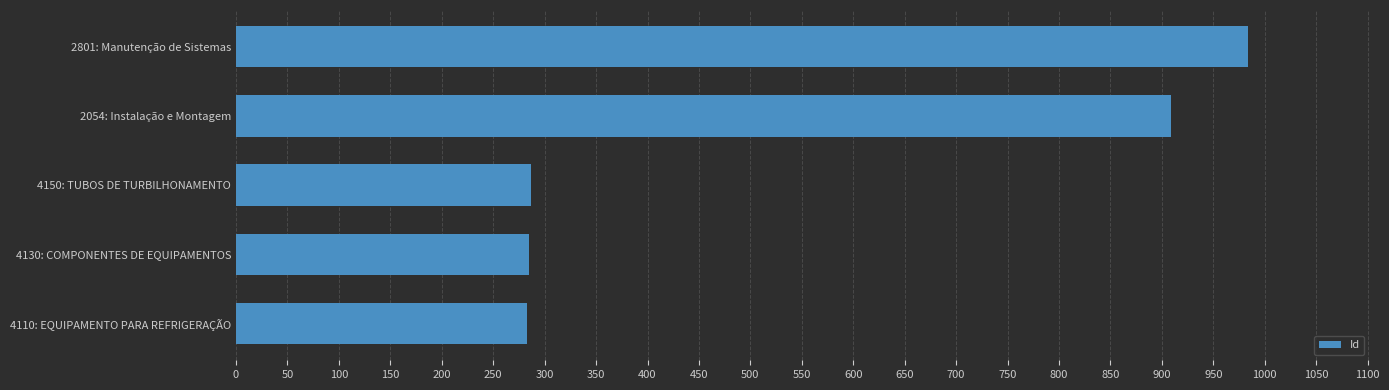

Between 4150: TUBOS DE TURBILHONAMENTO and 2054: Instalação e Montagem, which is larger?

2054: Instalação e Montagem